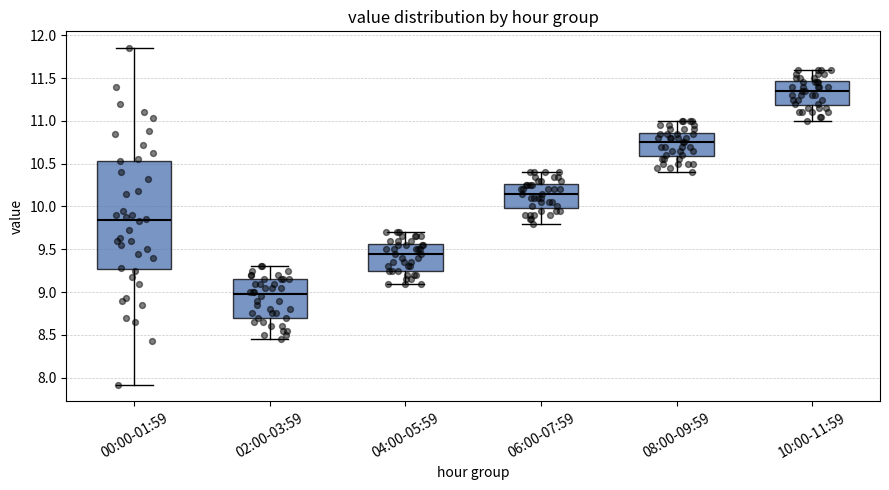

Which box has the highest median line?

10:00-11:59